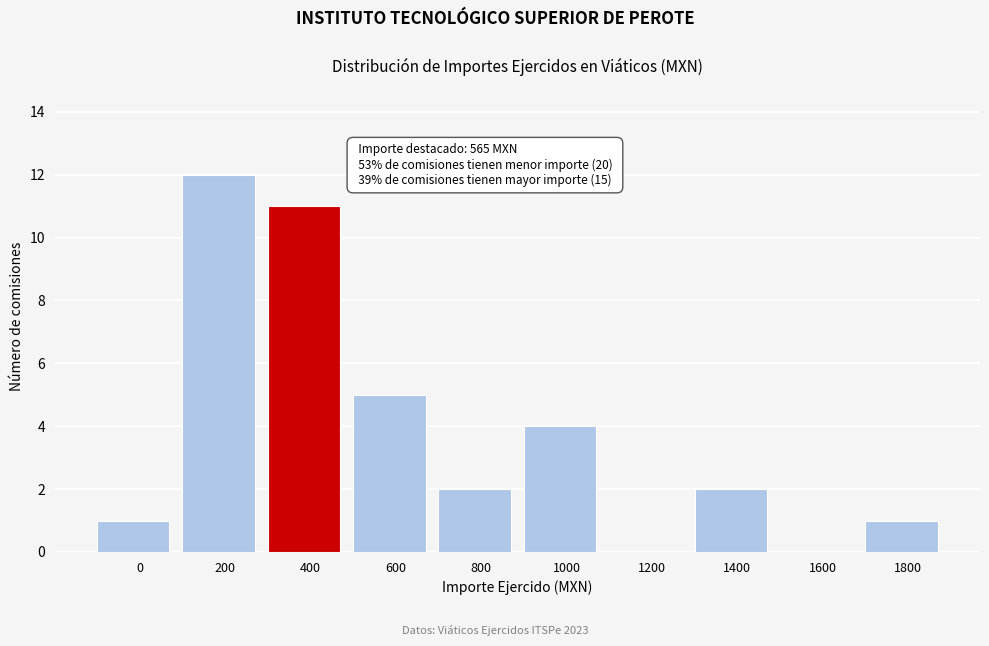

Reading left to right, what are all the values shown in this chart?

0=1	200=12	400=11	600=5	800=2	1000=4	1200=0	1400=2	1600=0	1800=1